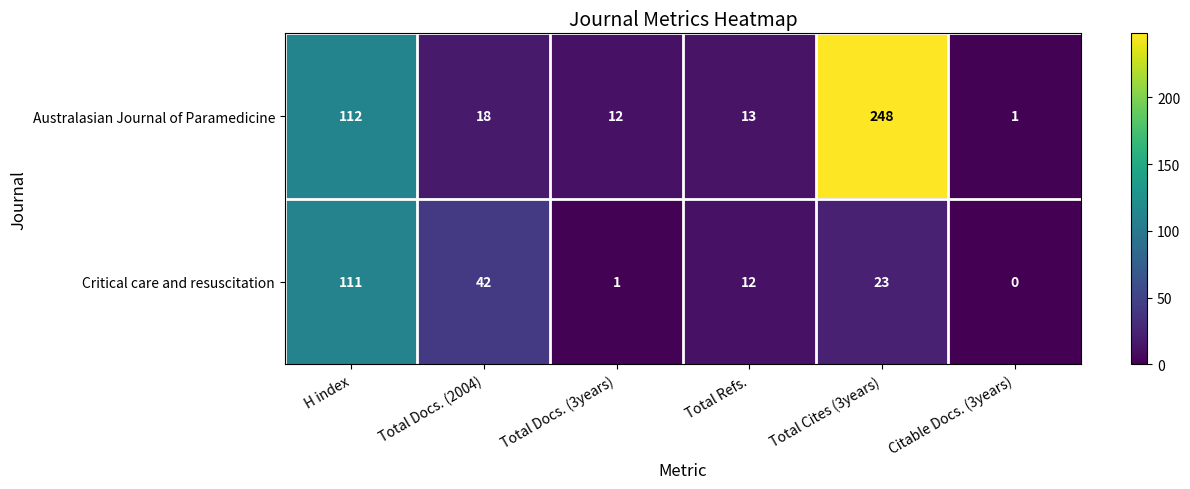

Reading left to right, extract all data points from this chart.

Australasian Journal of Paramedicine: H index=112	Total Docs. (2004)=18	Total Docs. (3years)=12	Total Refs.=13	Total Cites (3years)=248	Citable Docs. (3years)=1
Critical care and resuscitation: H index=111	Total Docs. (2004)=42	Total Docs. (3years)=1	Total Refs.=12	Total Cites (3years)=23	Citable Docs. (3years)=0